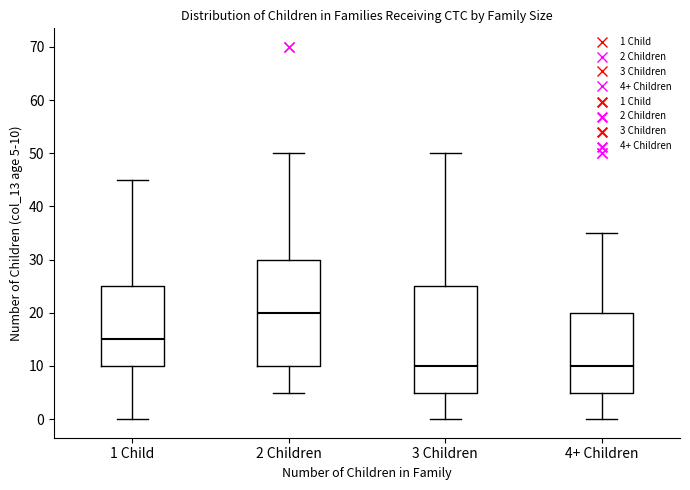

Reading left to right, transcribe this box plot: for each box, give where its median line is, the range the box spans, and where its two whiskers end, as read against the y-axis. The values are not printed on the chart, so give them approximately, as read against the axis.

1 Child: median 15, box 10 to 25, whiskers 0 to 45
2 Children: median 20, box 10 to 30, whiskers 5 to 50
3 Children: median 10, box 5 to 25, whiskers 0 to 50
4+ Children: median 10, box 5 to 20, whiskers 0 to 35